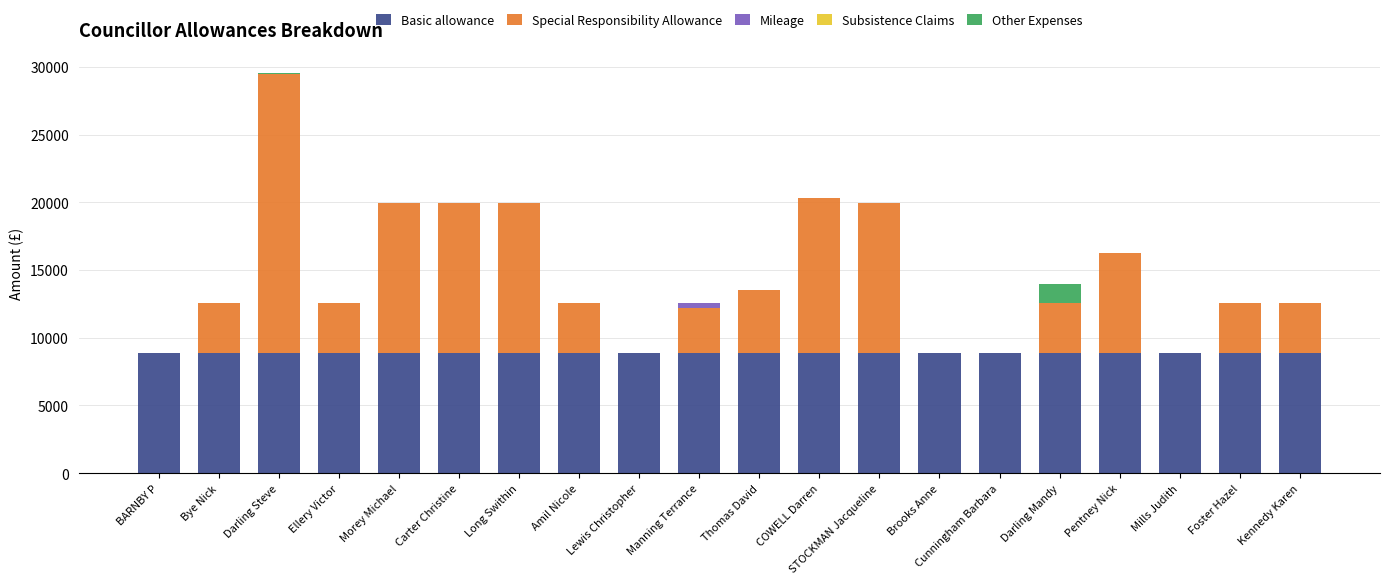

What is the sum of all Basic allowance values?

178120.8